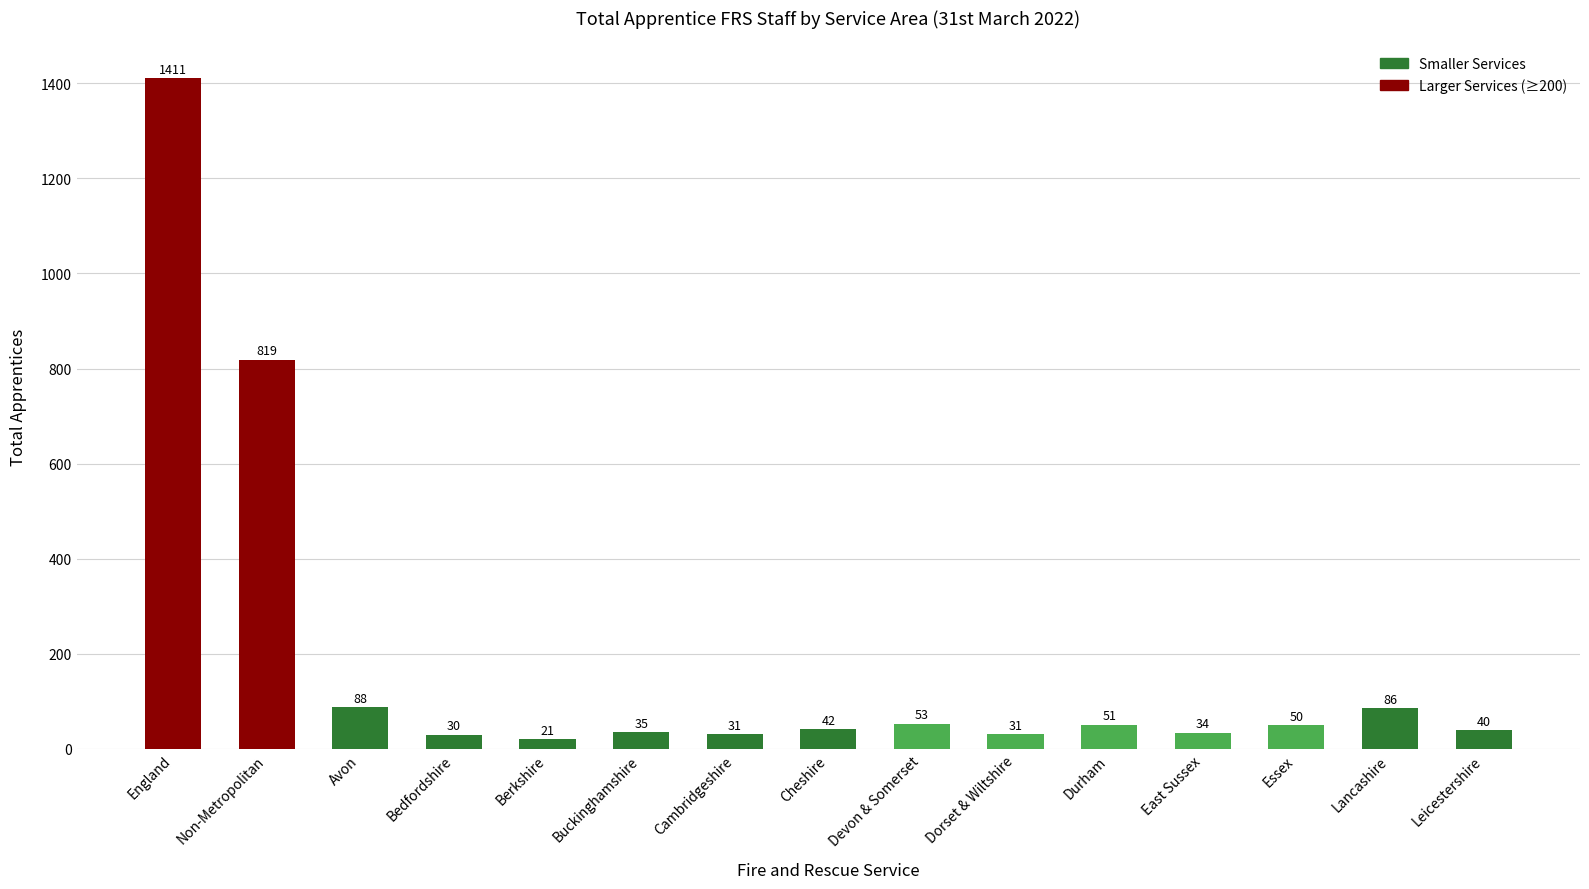

The chart shows a value of 40 at Leicestershire. True or false?

True